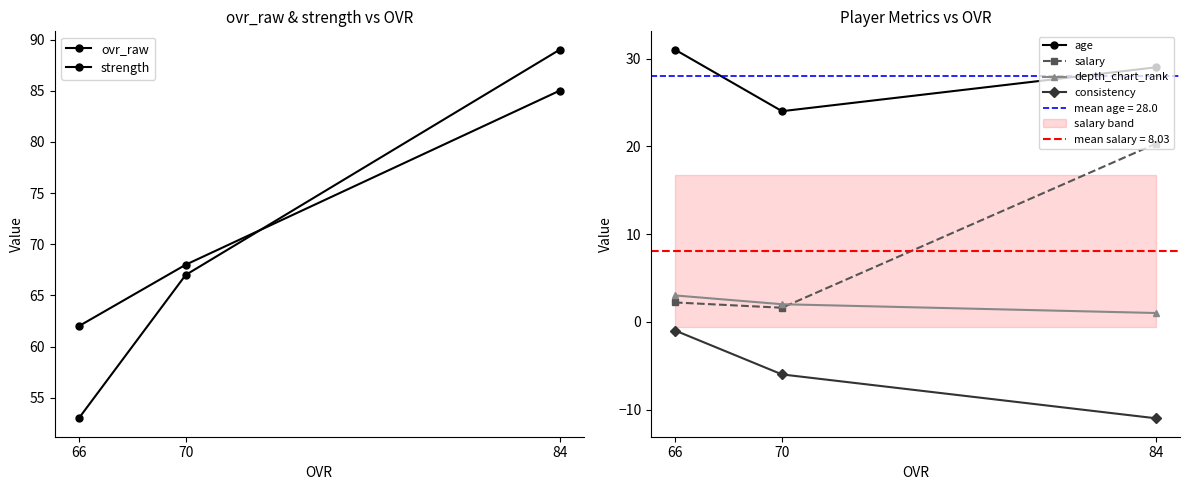

How many ovr_raw values are between 62 and 85?

3